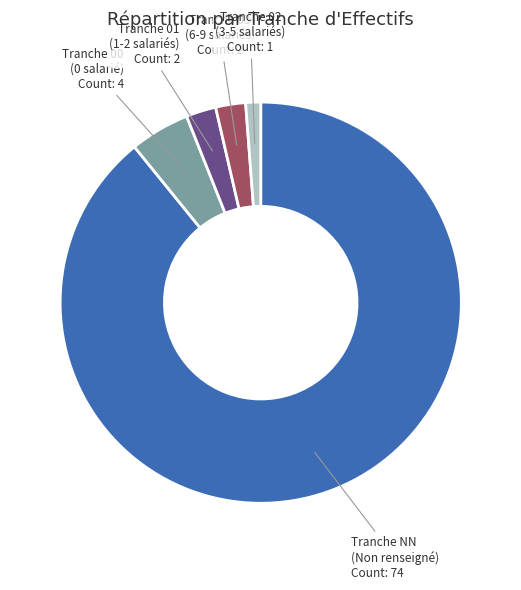

Does any single category account for the majority?

Yes